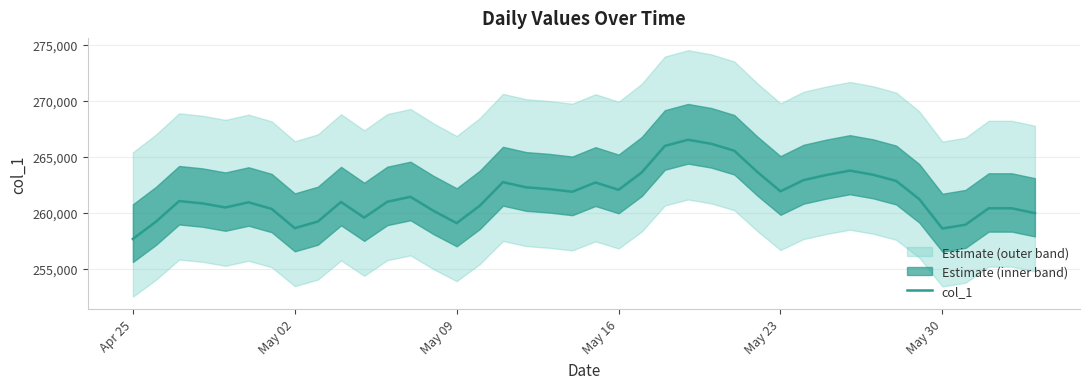

What is the smallest value displayed?

257648.6